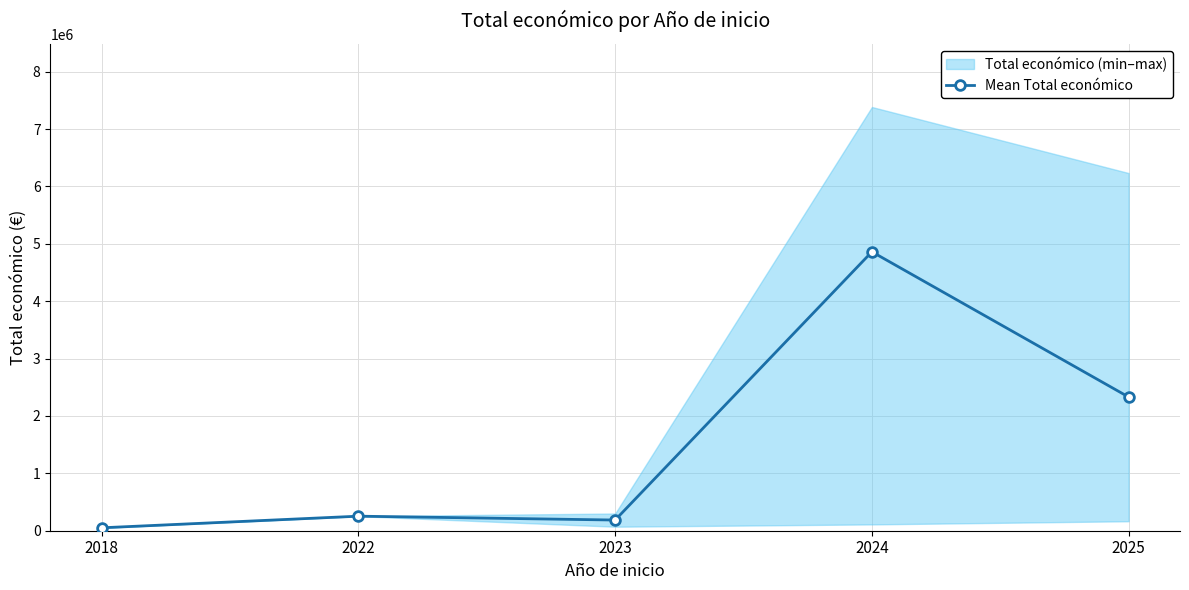

Reading left to right, what are all the values shown in this chart?

2018=50929.0	2022=253495.0	2023=186045.6	2024=4860964.7	2025=2329712.5